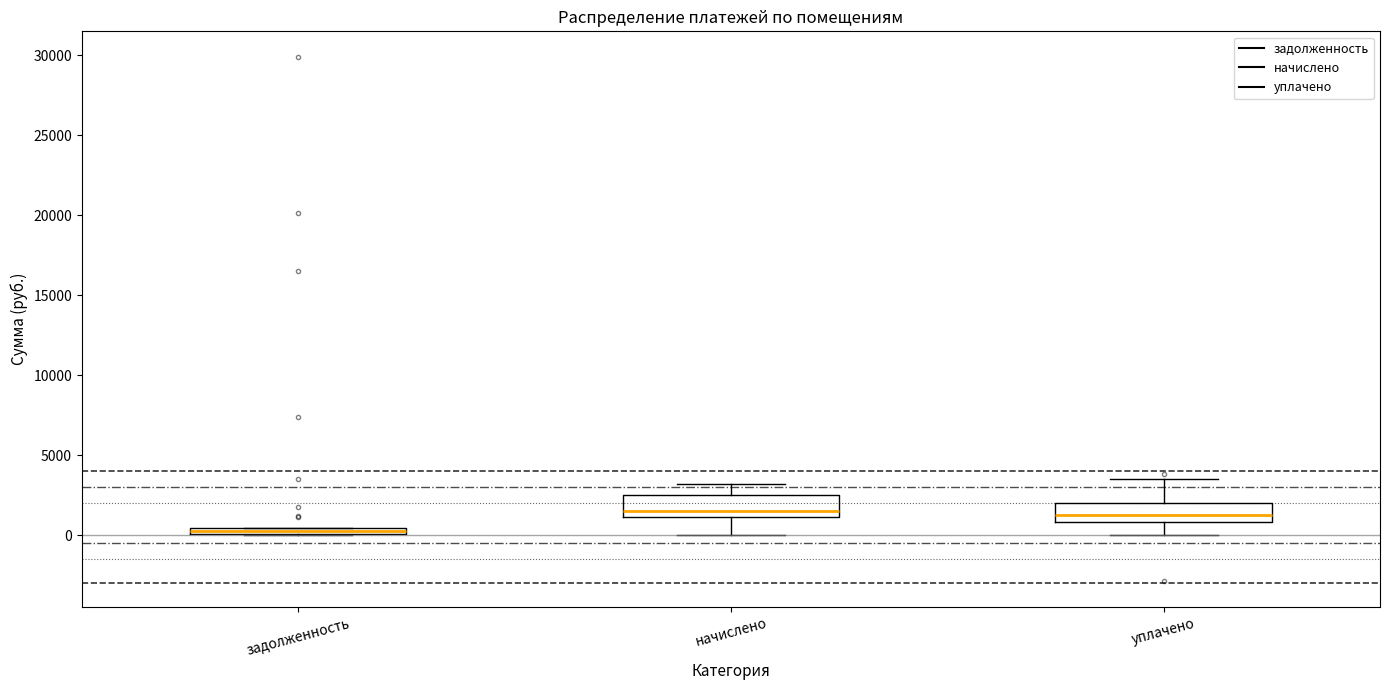

Where does the upper whisker of the box for уплачено end on the y-axis? The values are not printed on the chart, so give them approximately, as read against the axis.

3500